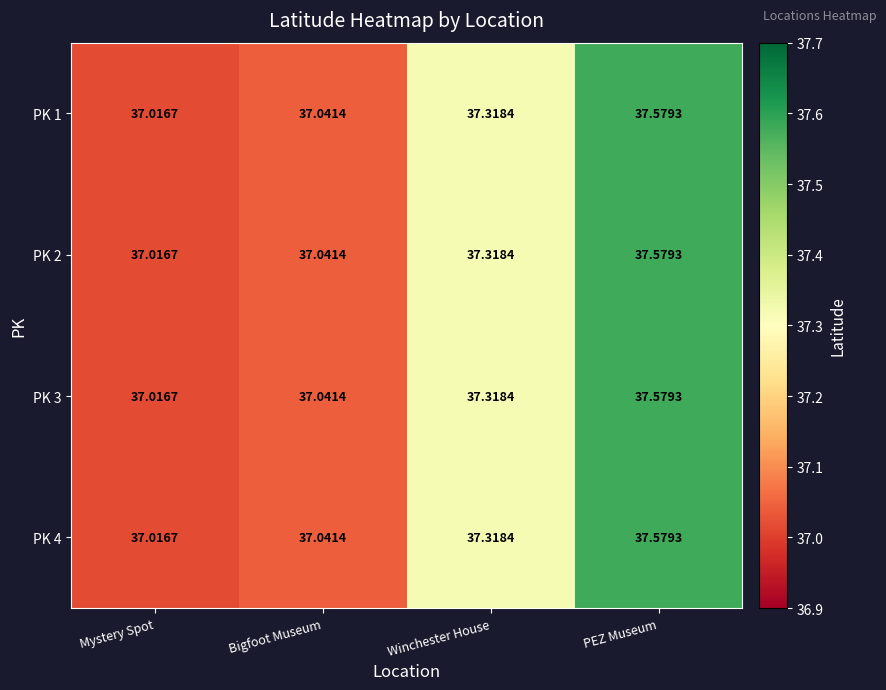

At which label does PK 3 reach its minimum?

Mystery Spot